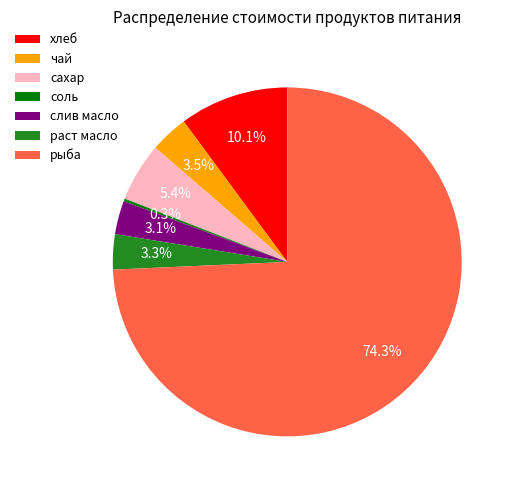

Which slice represents more than half of the pie?

рыба